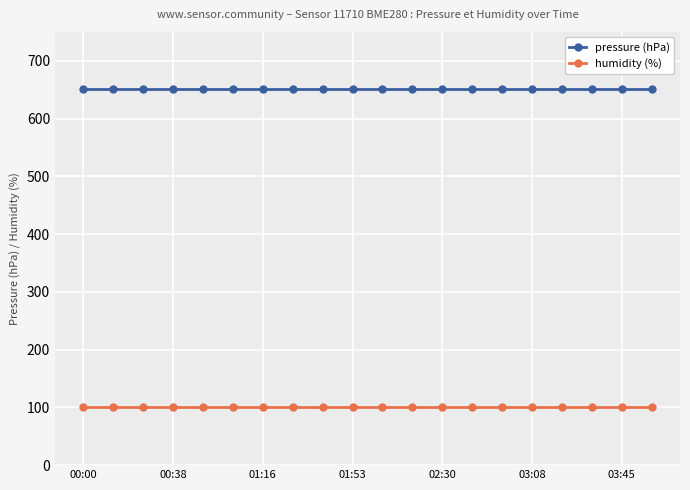

What is the smallest value displayed?

100.0